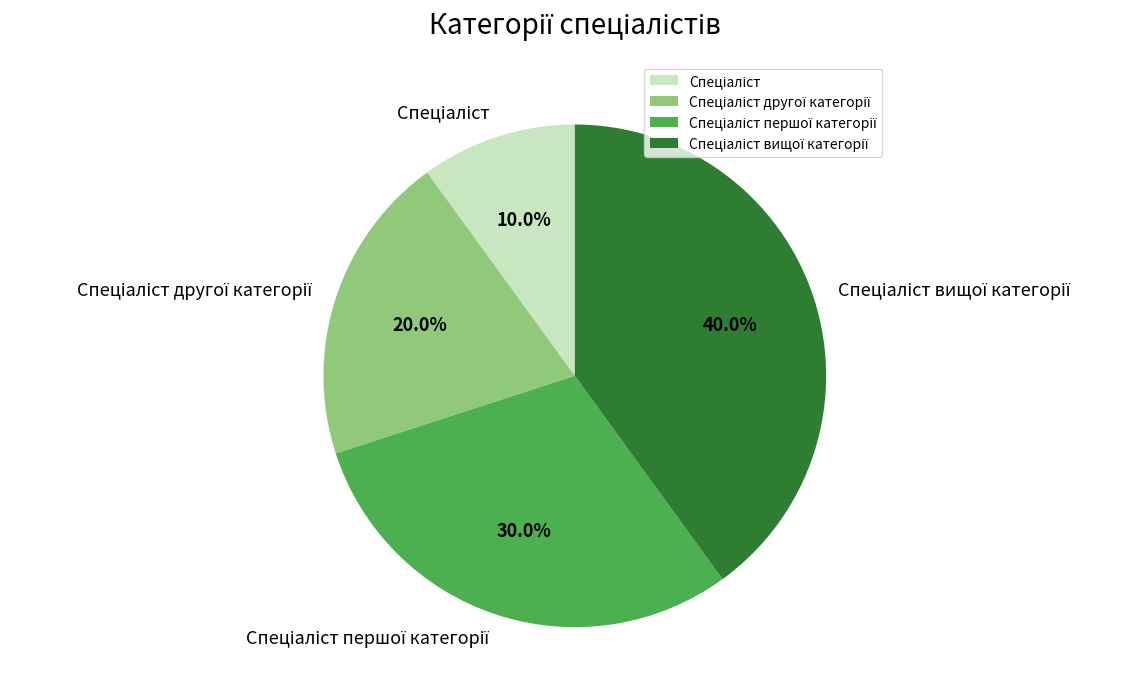

Is there any slice that represents more than half of the pie?

No